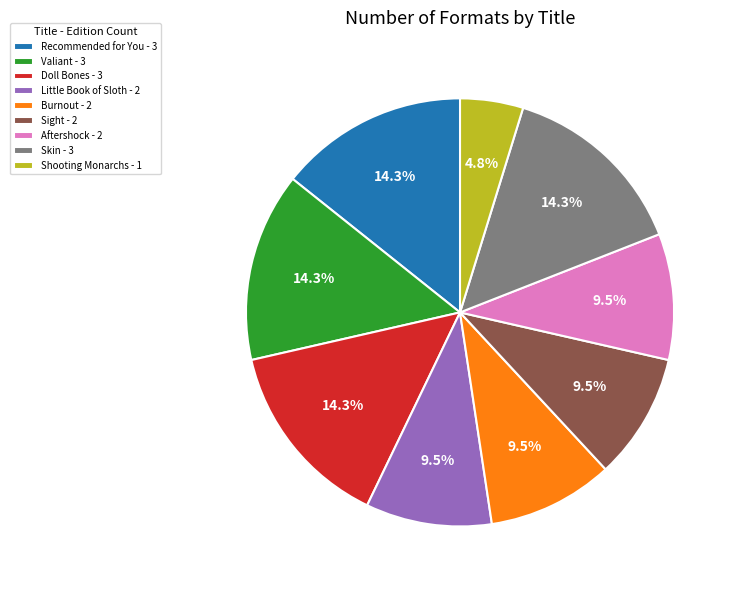

How many slices are in this pie chart?

9